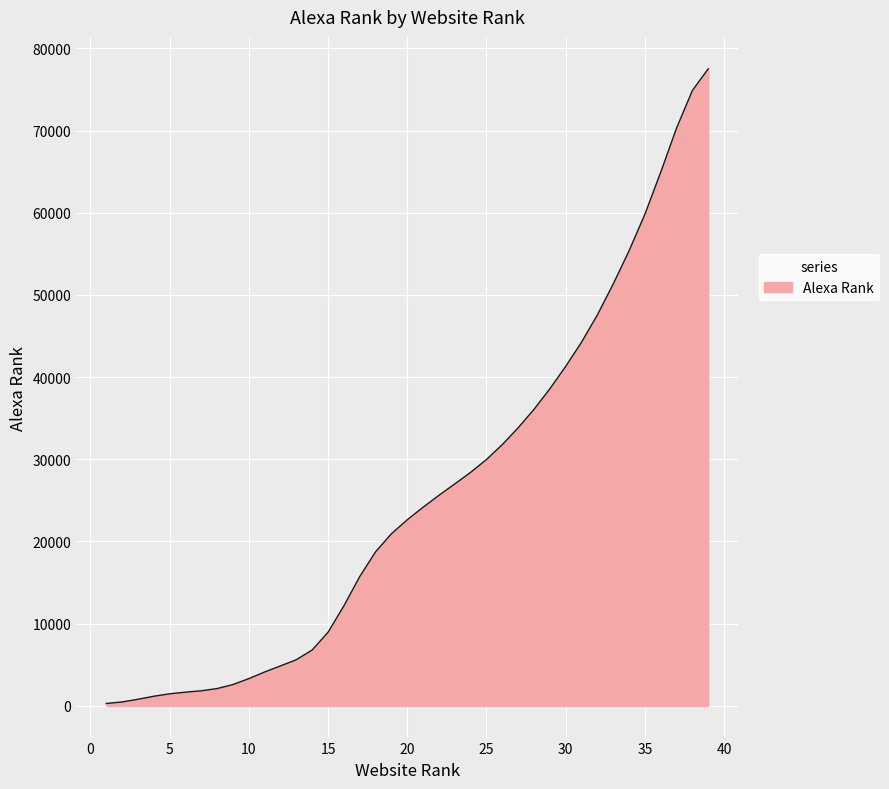

What is the average value?

25609.5